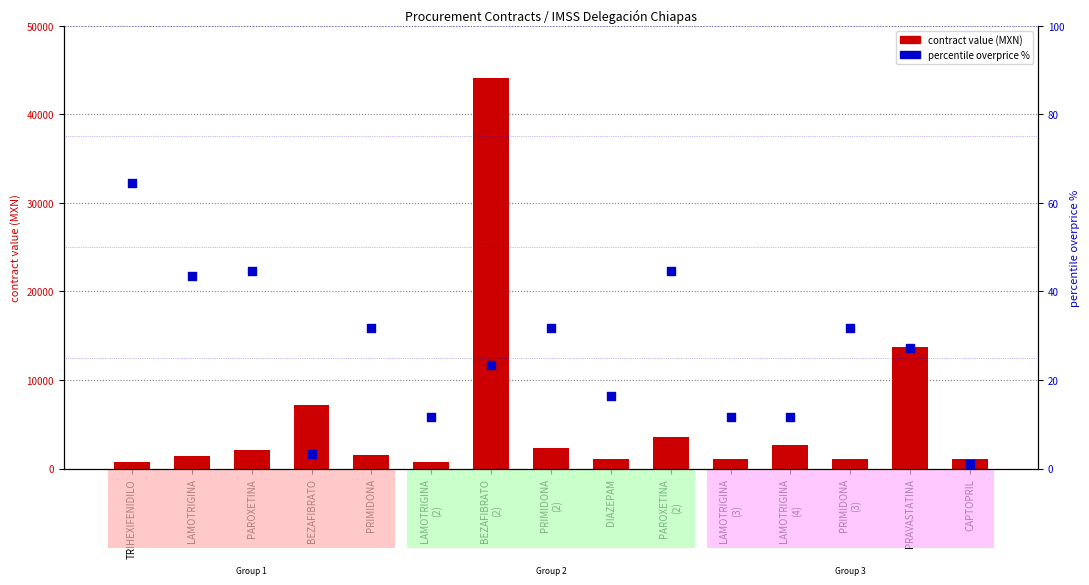

Which series has the largest total across all categories?

contract value (MXN)